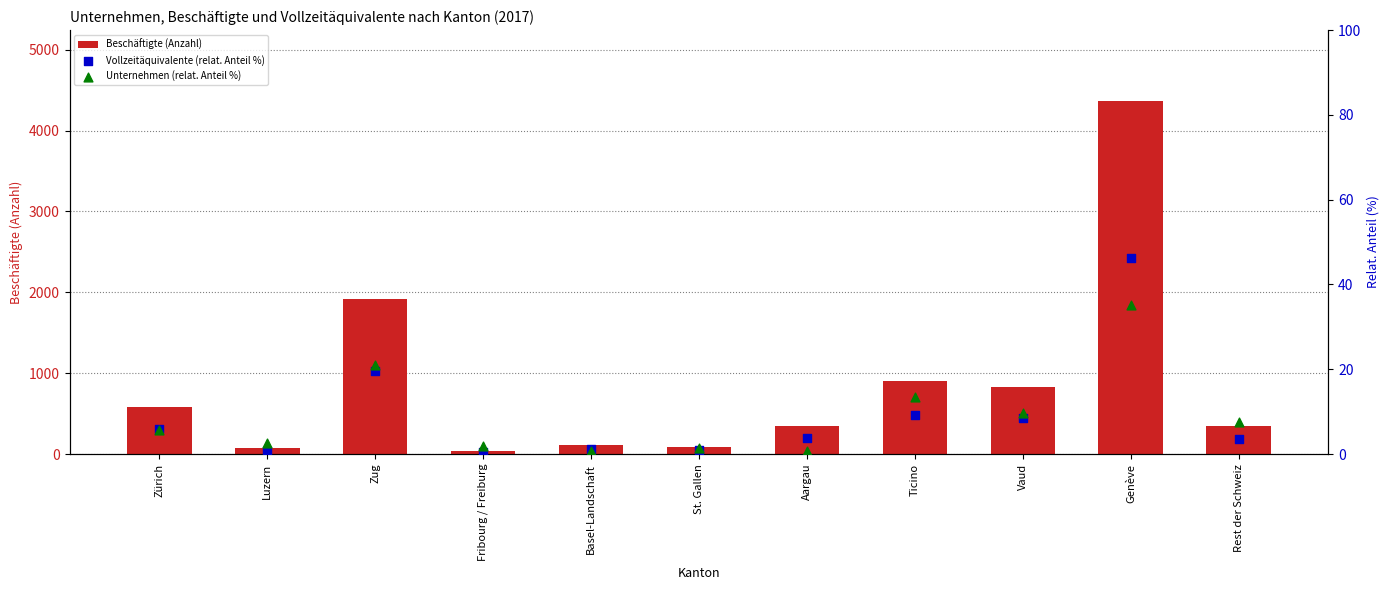

What is the total value across all series at Basel-Landschaft?

118.0